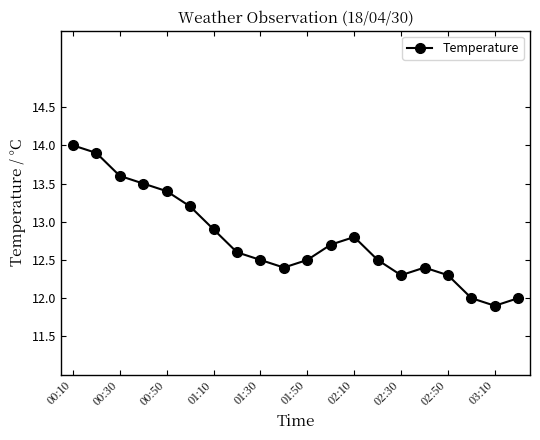

What is the value of the 17th point from the left?

12.3